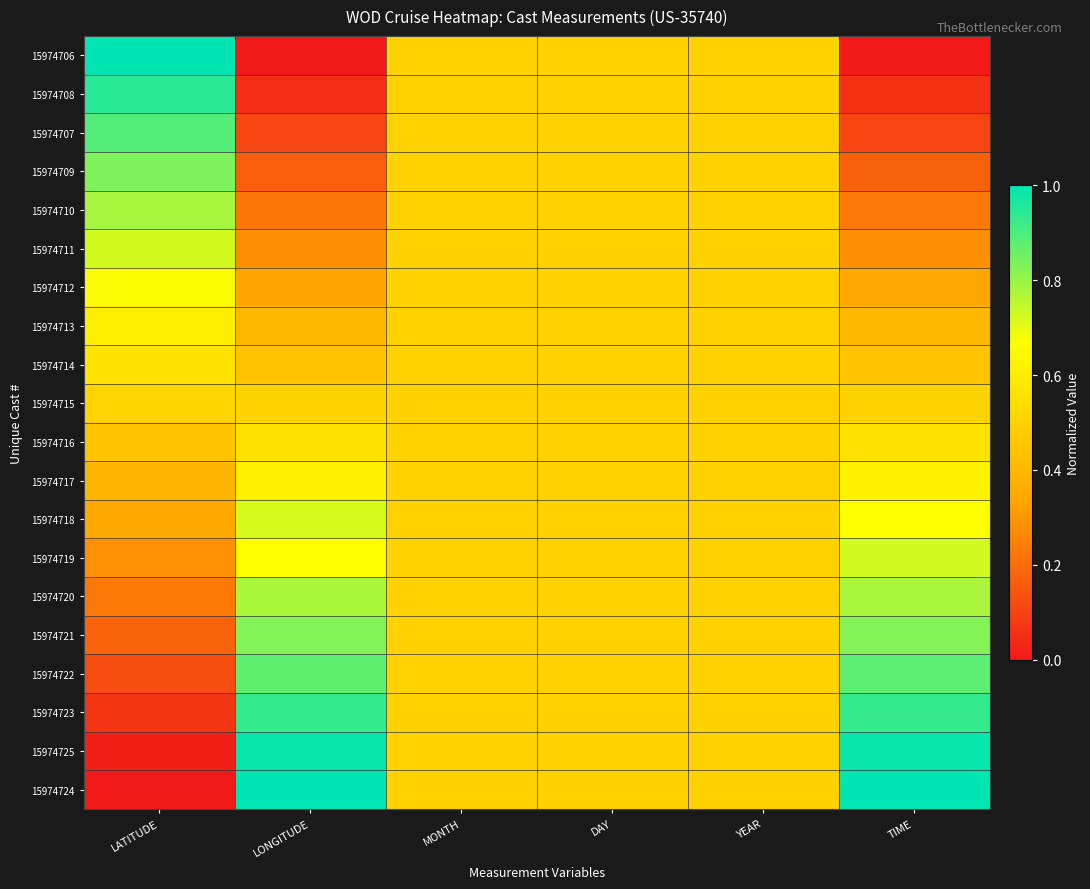

Between LATITUDE and MONTH, which is larger?

LATITUDE